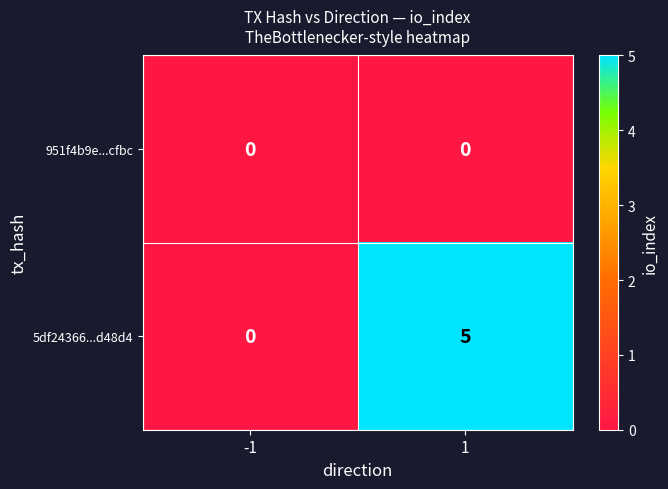

What is the total value across all series at 1?

5